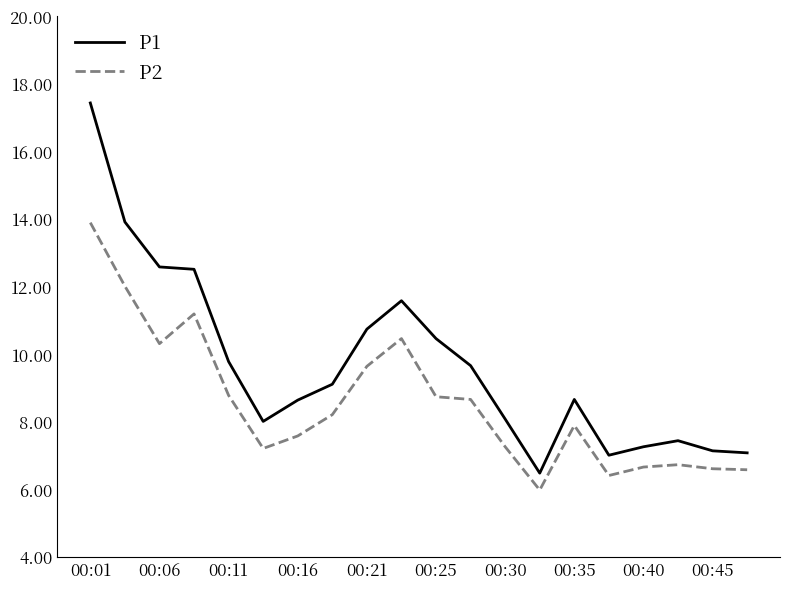

At how many categories does at least one series exceed 15?

1